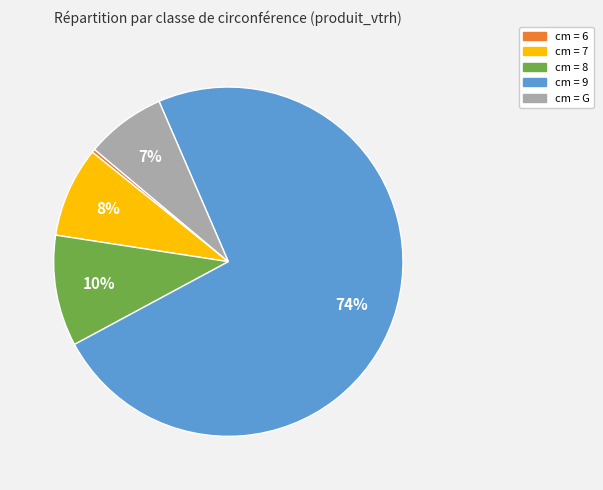

To the nearest percent, what is the average slice percentage?

20%